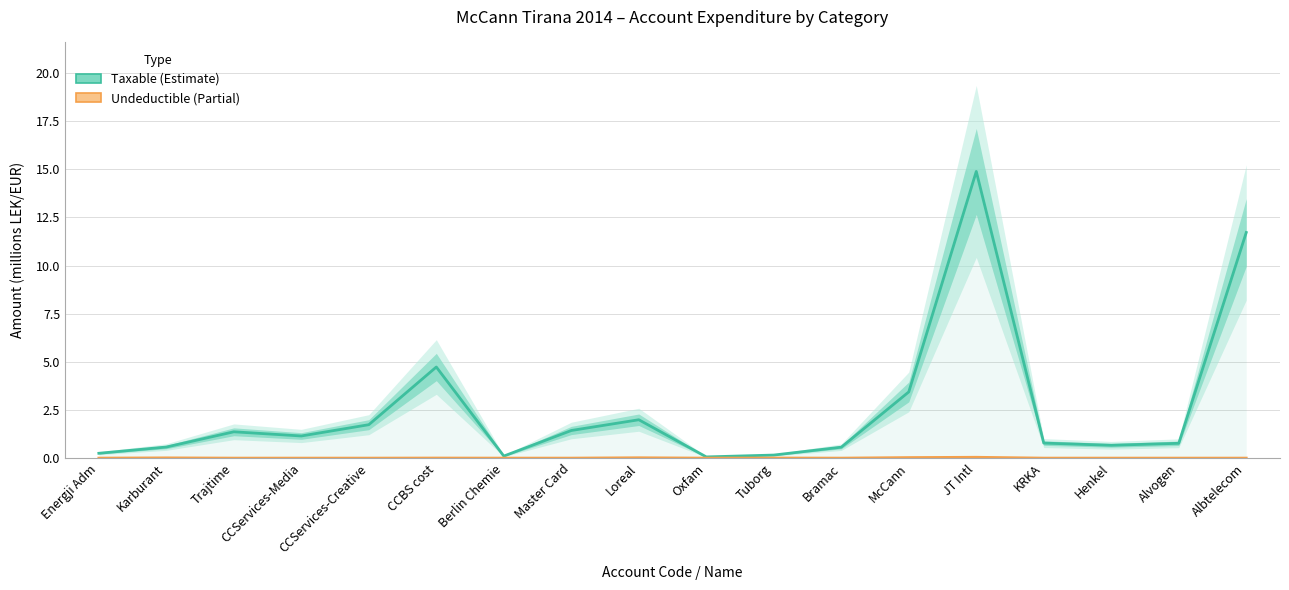

True or false: Taxable and Undeductible cross at least once.

False